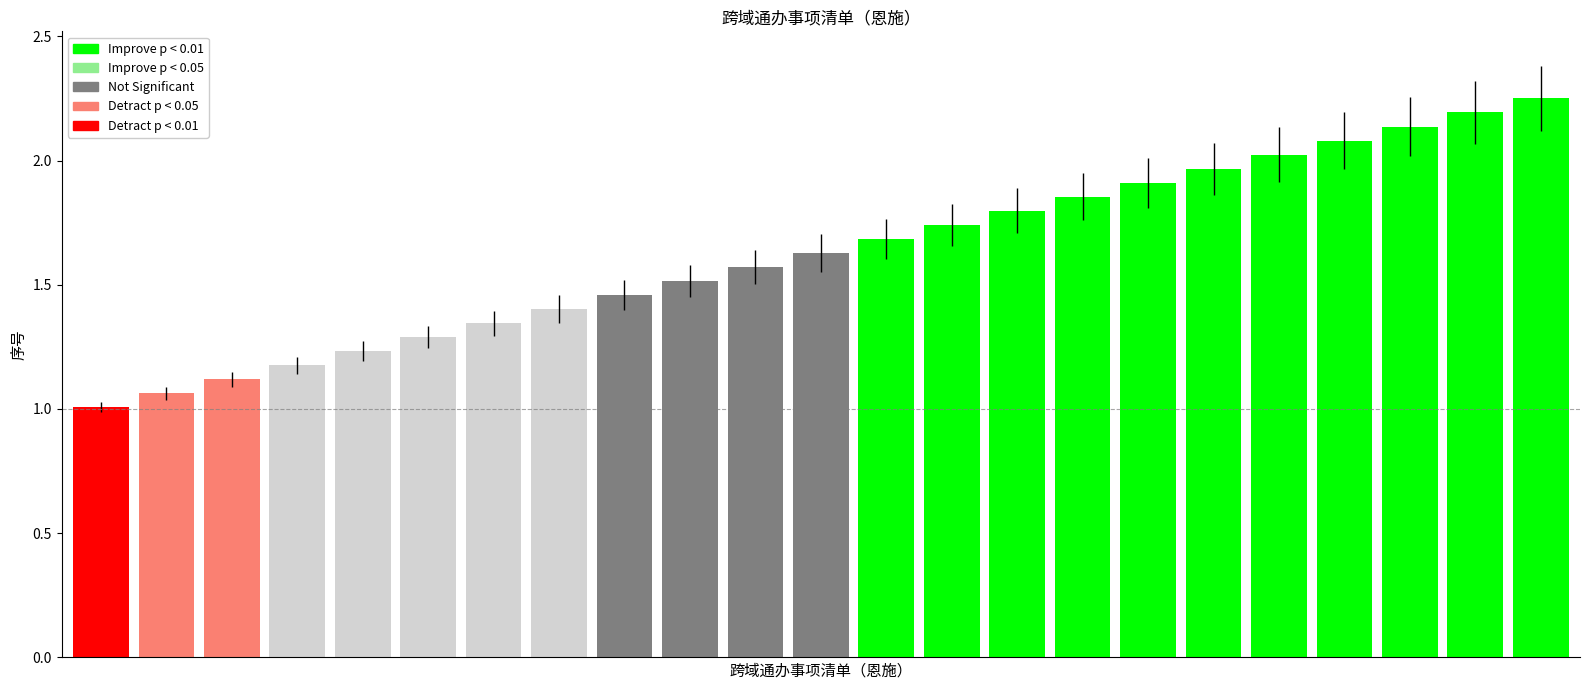

What is the minimum value shown in the chart?

1.0